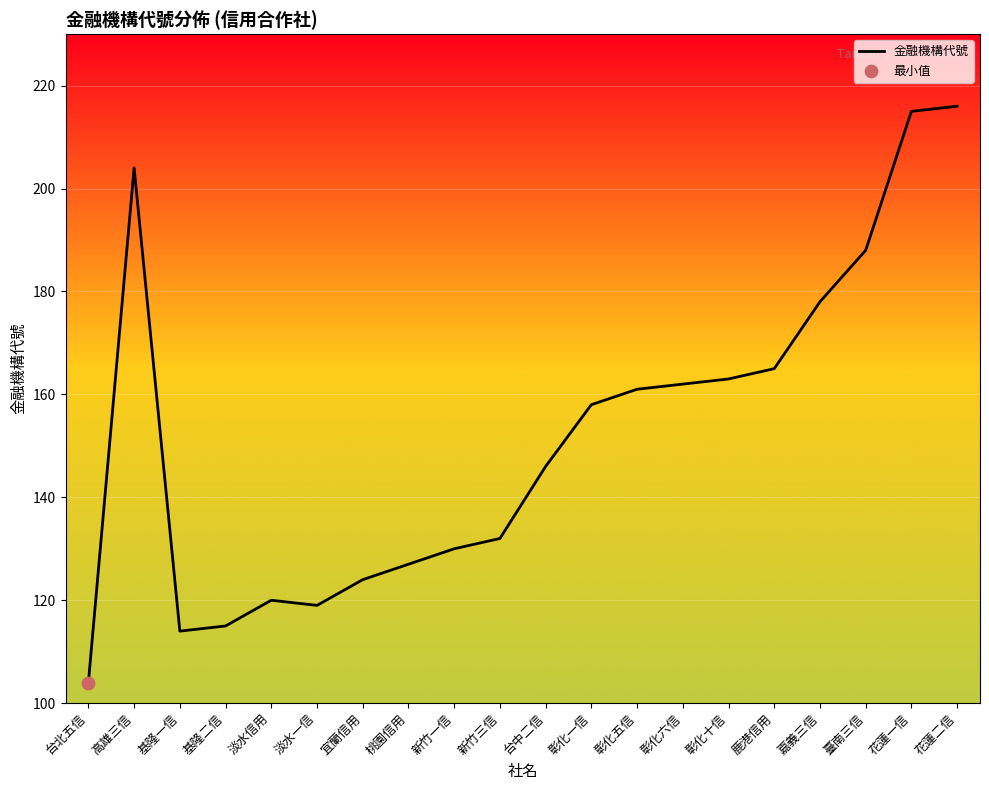

Which has a higher value, 新竹三信 or 高雄三信?

高雄三信